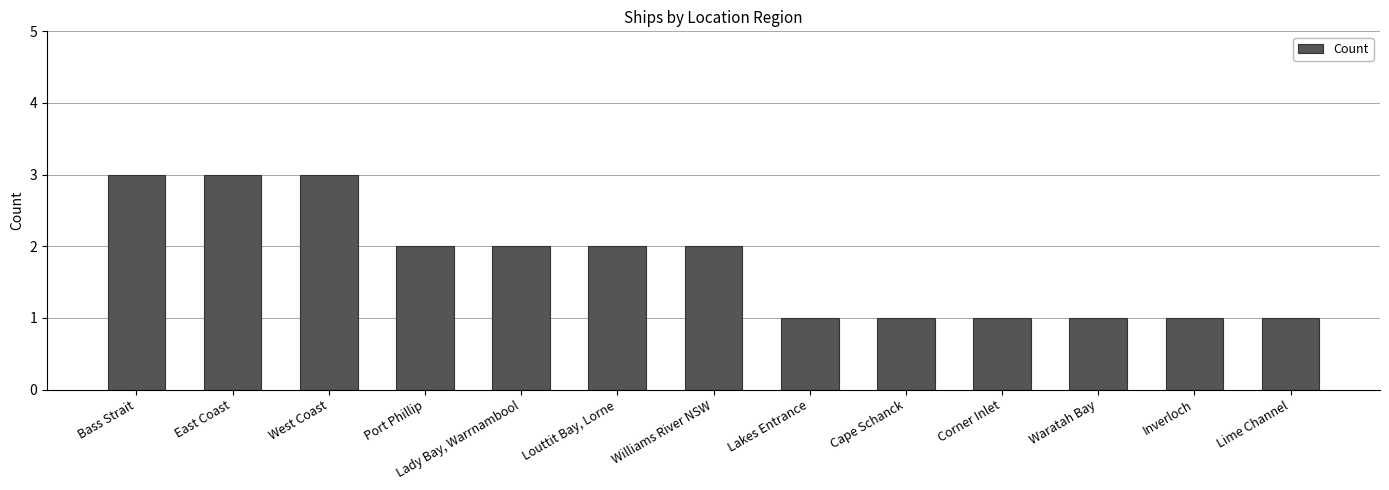

What is the label of the 7th bar from the left?

Williams River NSW